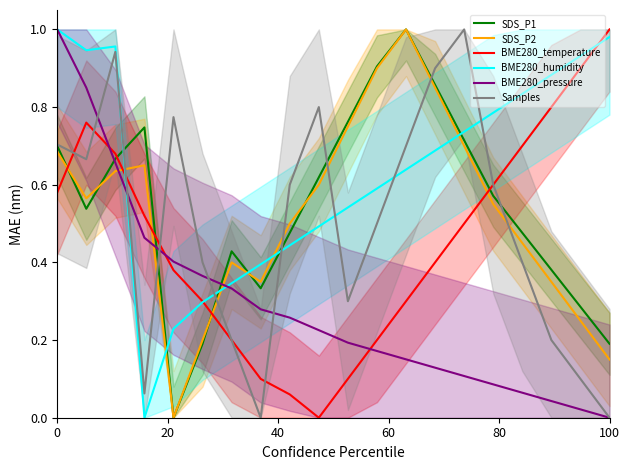

What is the difference between the second highest and minimum values in the SDS_P2 series?

0.9